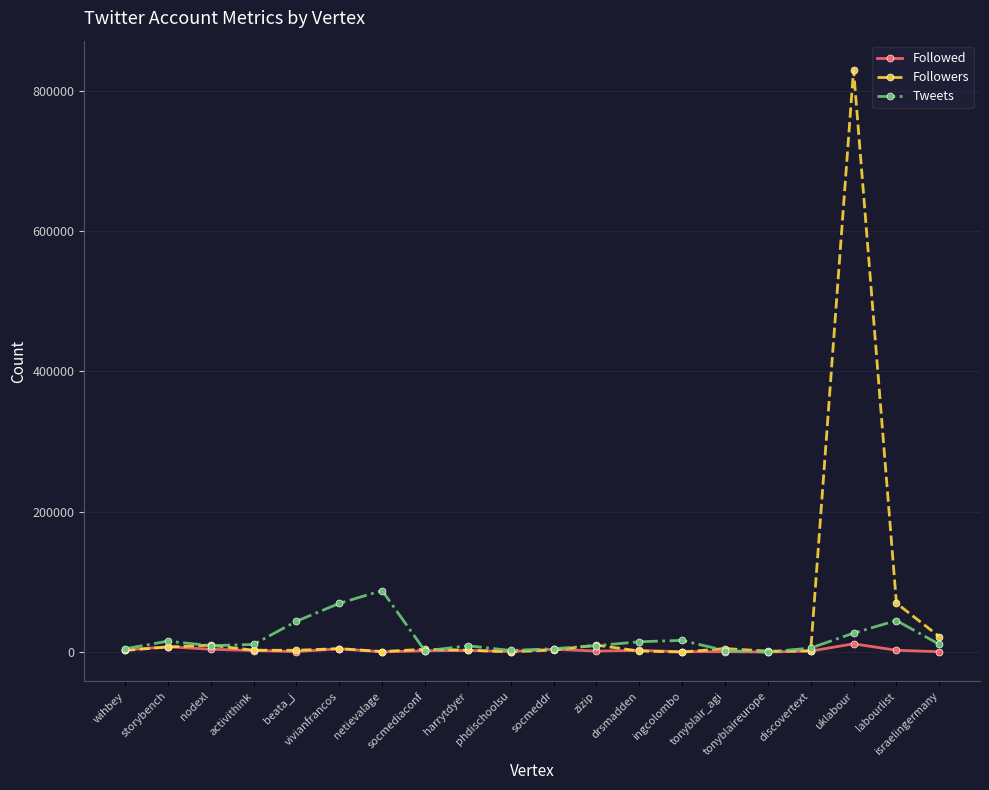

List the series in order of their peak value, lowest first.

Followed, Tweets, Followers